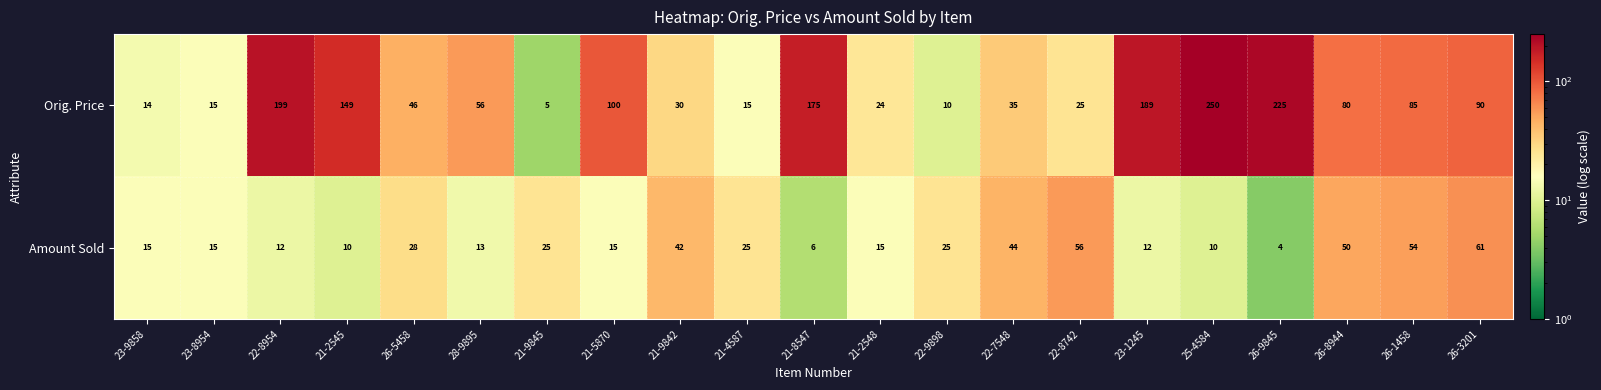

True or false: Orig. Price has a value of 41 at 26-8944.

False